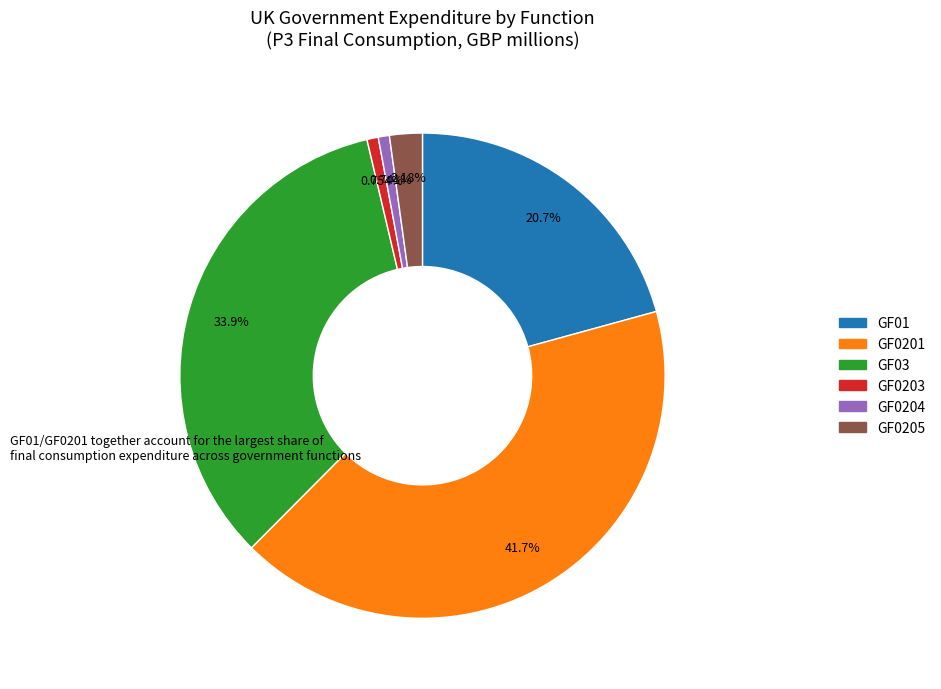

Is there a majority slice in this chart?

No